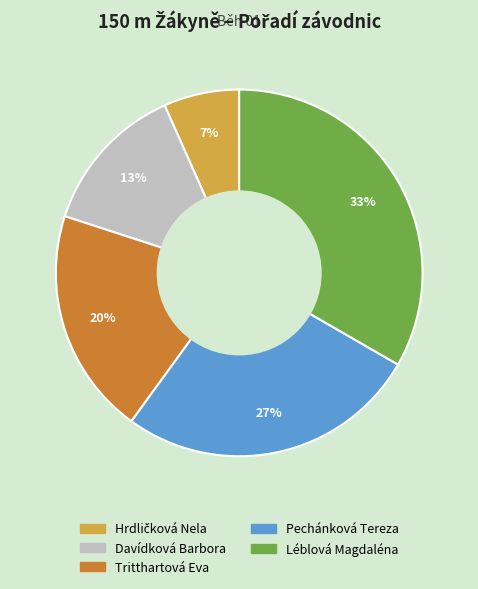

Does any single category account for the majority?

No